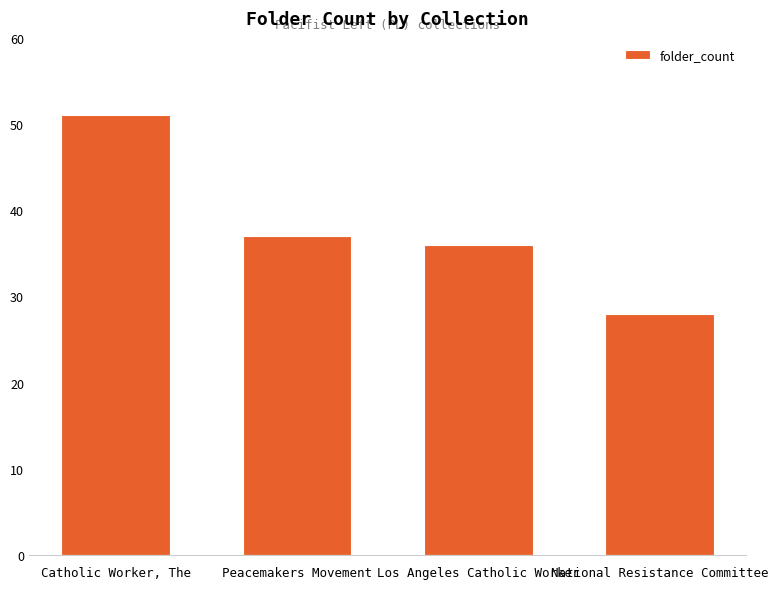

The value at Catholic Worker, The is 32. True or false?

False